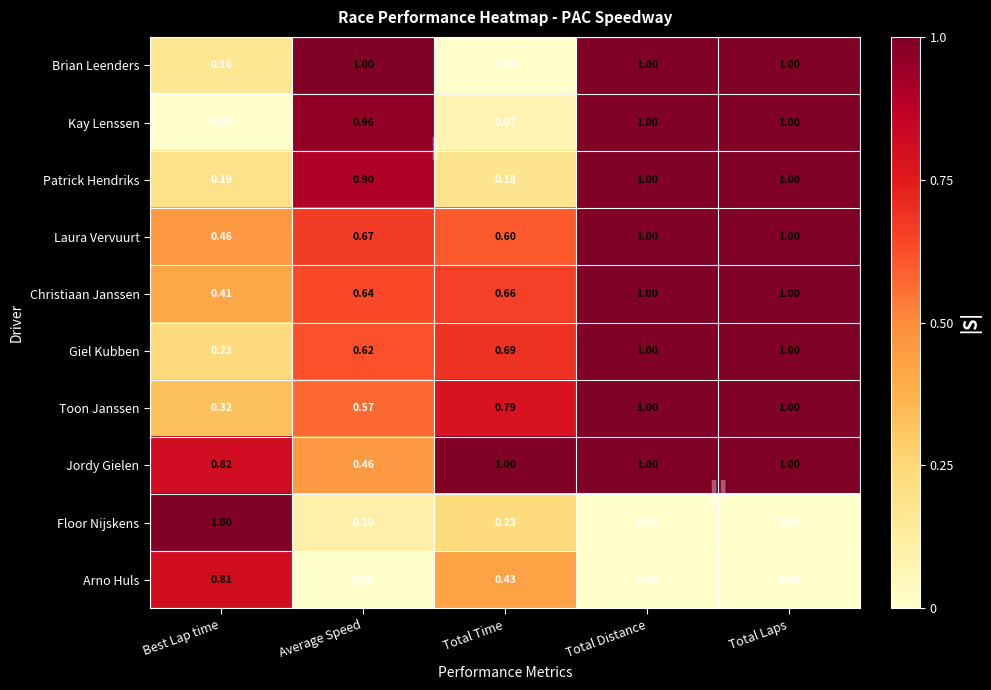

Is the value of Arno Huls at Total Time greater than the value of Brian Leenders at Average Speed?

No